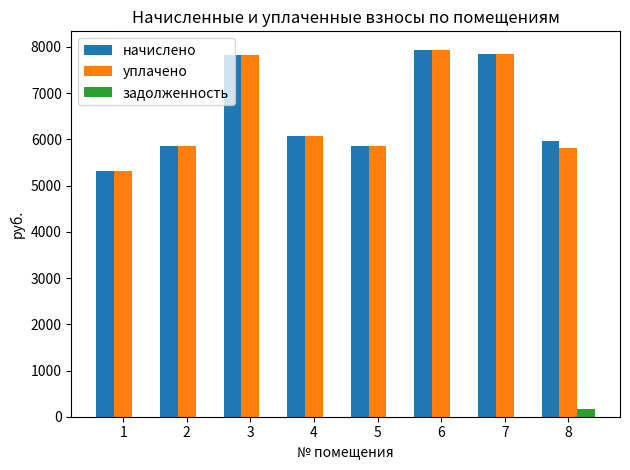

What is the total value across all series at 1?

10629.1